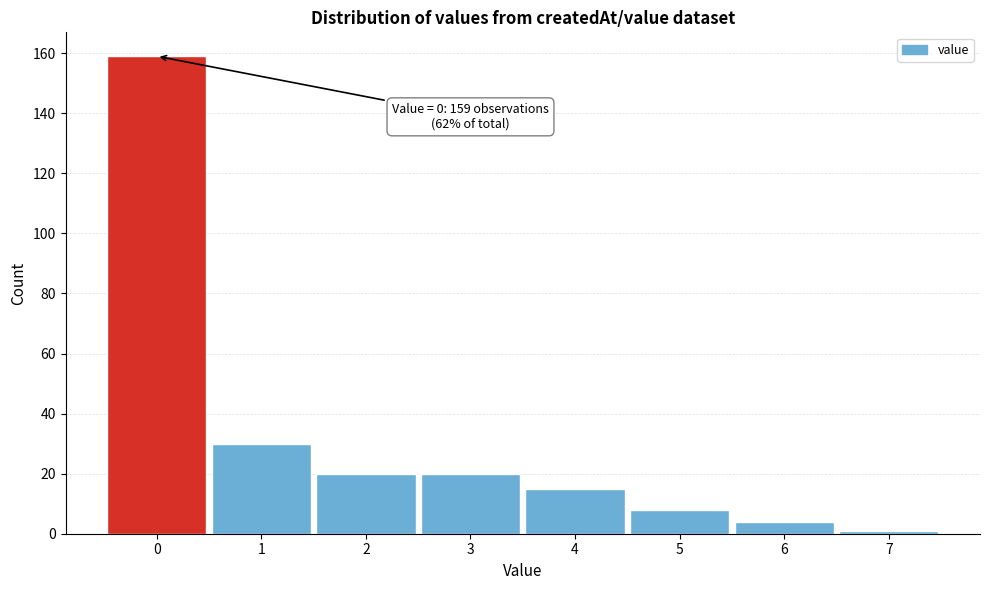

Reading right to left, extract all data points from this chart.

7=1	6=4	5=8	4=15	3=20	2=20	1=30	0=159